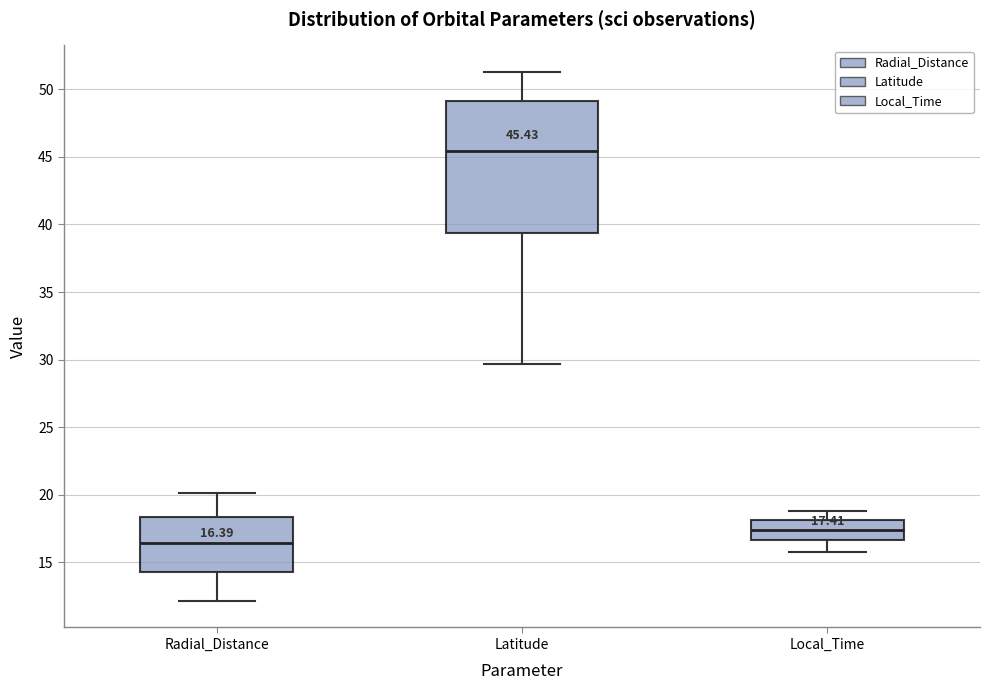

Which box has the highest median line?

Latitude